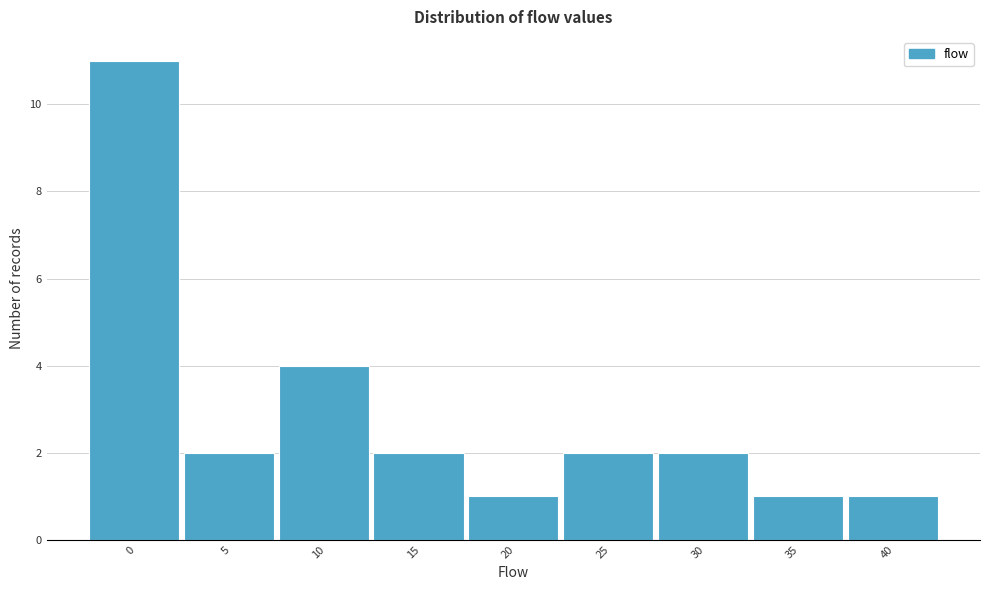

Reading left to right, what are all the values shown in this chart?

11	2	4	2	1	2	2	1	1